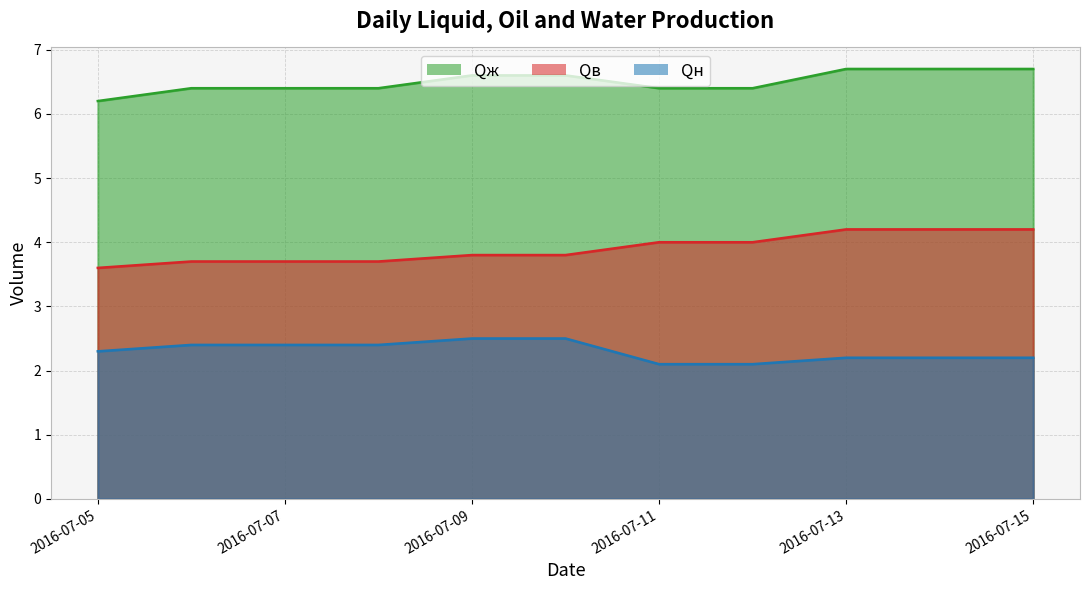

How many lines are shown in the chart?

3